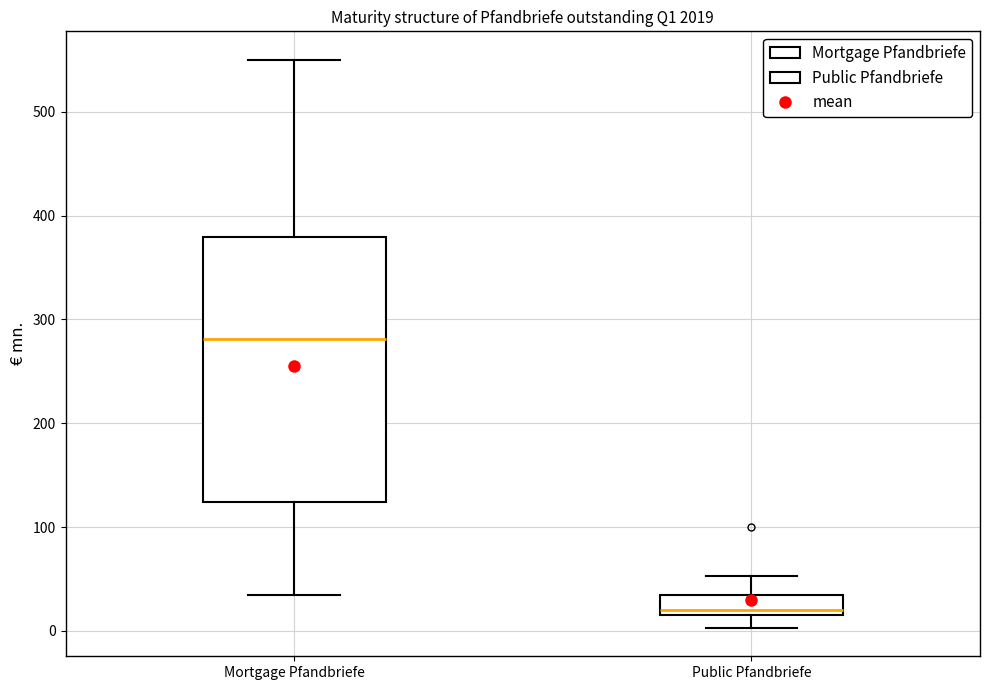

Where does the median line of the box for Mortgage Pfandbriefe sit on the y-axis? The values are not printed on the chart, so give them approximately, as read against the axis.

280